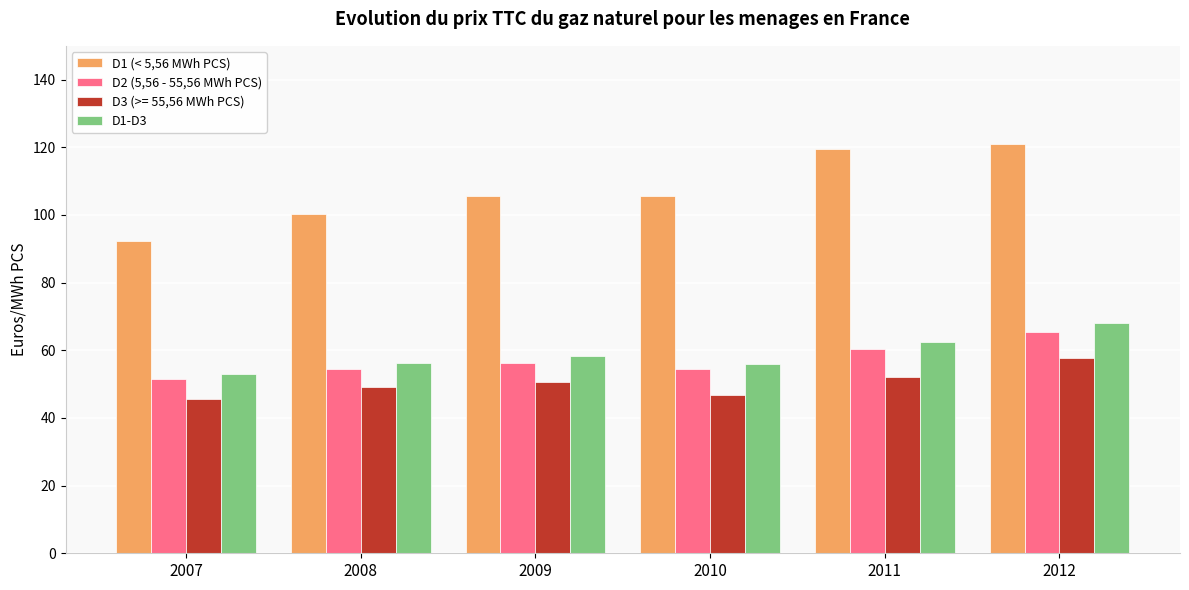

What is the minimum value for D3 (>= 55,56 MWh PCS)?

45.7